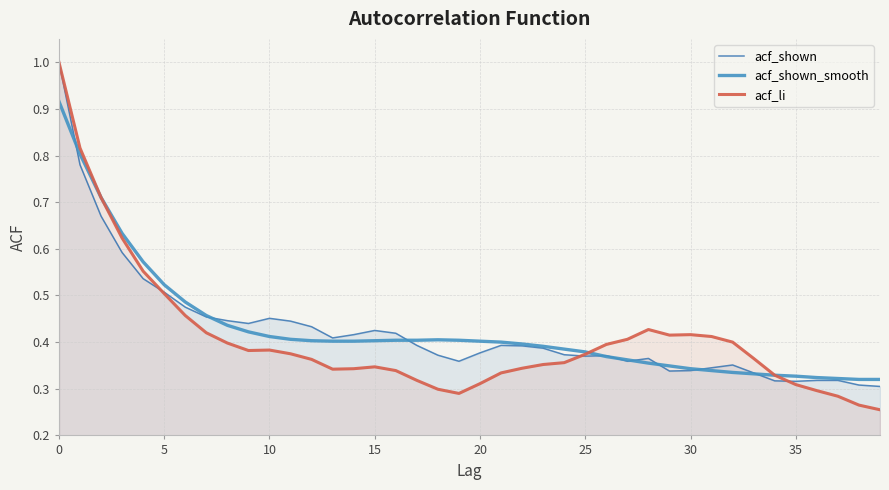

What is the label of the 26th point from the right?

14